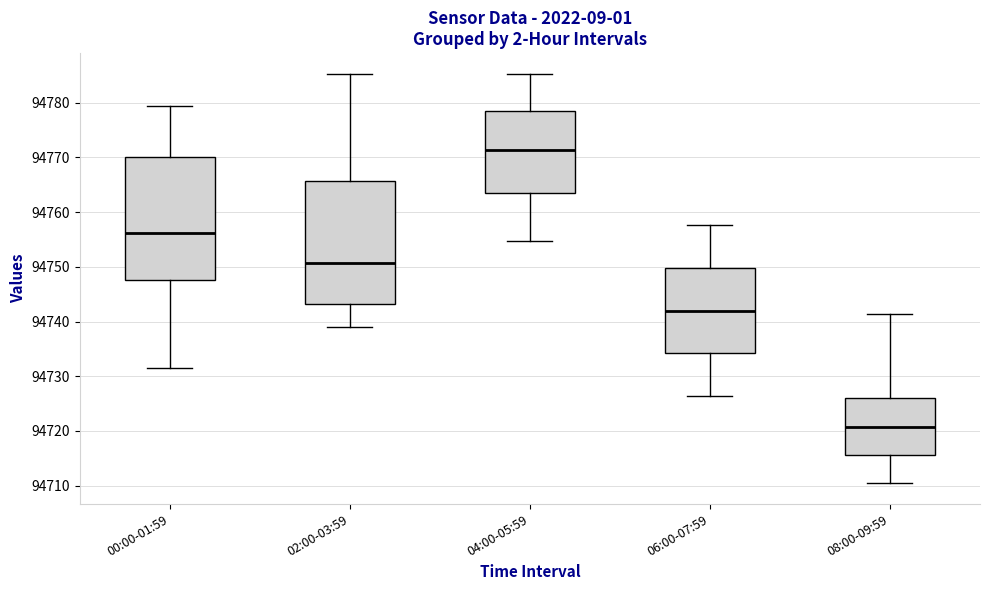

Reading left to right, transcribe this box plot: for each box, give where its median line is, the range the box spans, and where its two whiskers end, as read against the y-axis. The values are not printed on the chart, so give them approximately, as read against the axis.

00:00-01:59: median 94756, box 94748 to 94770, whiskers 94731 to 94779
02:00-03:59: median 94751, box 94743 to 94766, whiskers 94739 to 94785
04:00-05:59: median 94771, box 94764 to 94778, whiskers 94755 to 94785
06:00-07:59: median 94742, box 94734 to 94750, whiskers 94726 to 94758
08:00-09:59: median 94721, box 94716 to 94726, whiskers 94710 to 94741